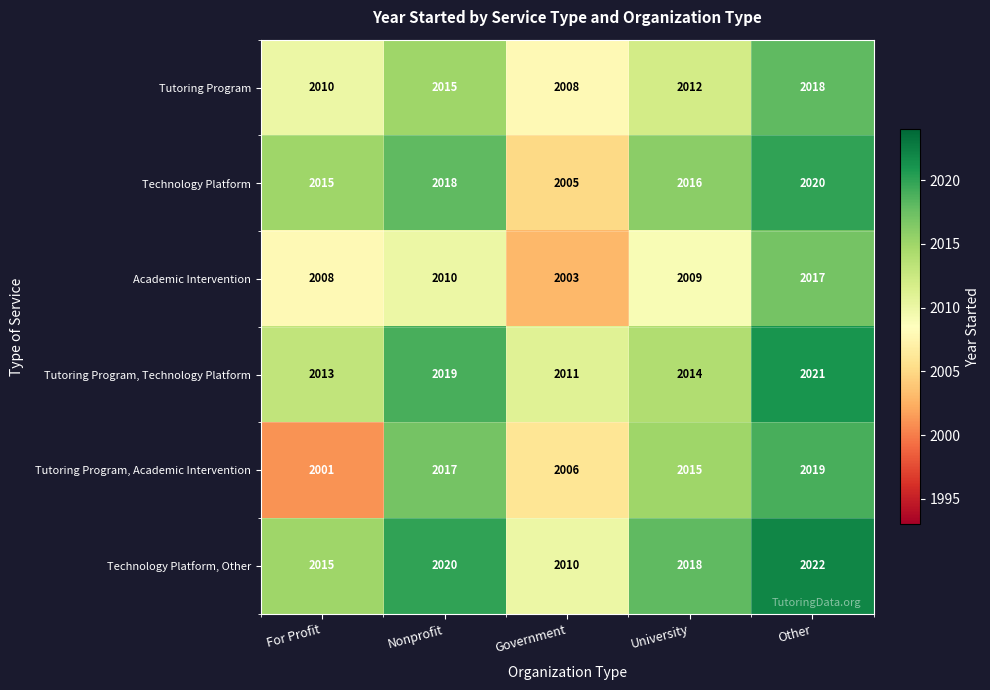

Between Government and Other, which series saw the biggest shift?

Technology Platform